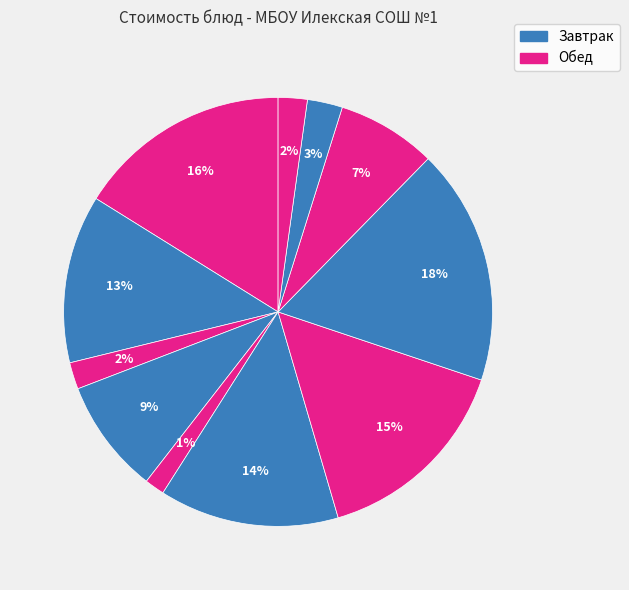

How many segments does this pie chart have?

11